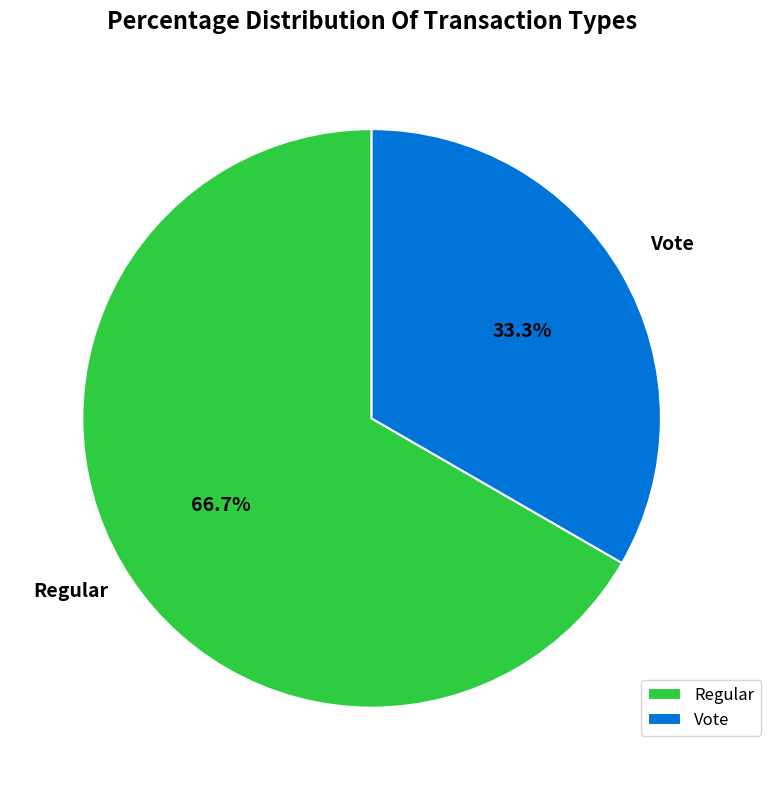

To the nearest percent, what is the average slice percentage?

50%